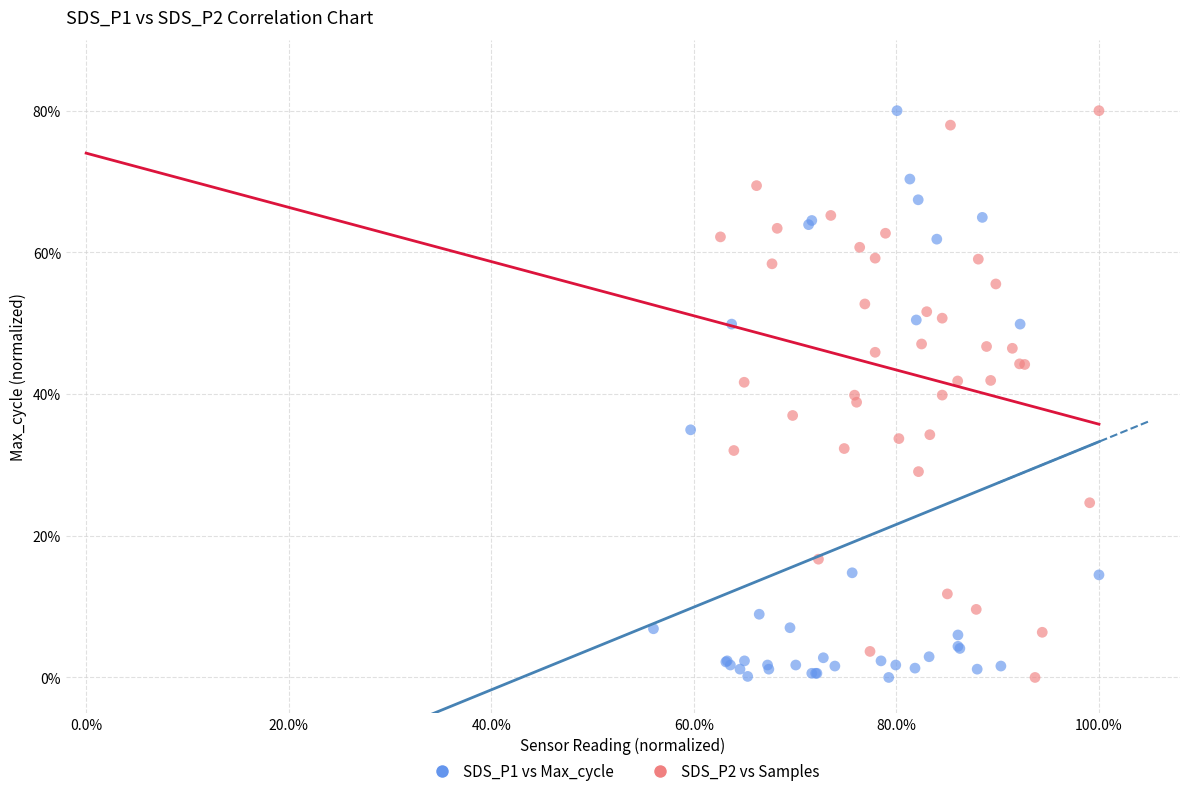

What are all the series names shown in the legend?

SDS_P1 vs Max_cycle, SDS_P2 vs Samples